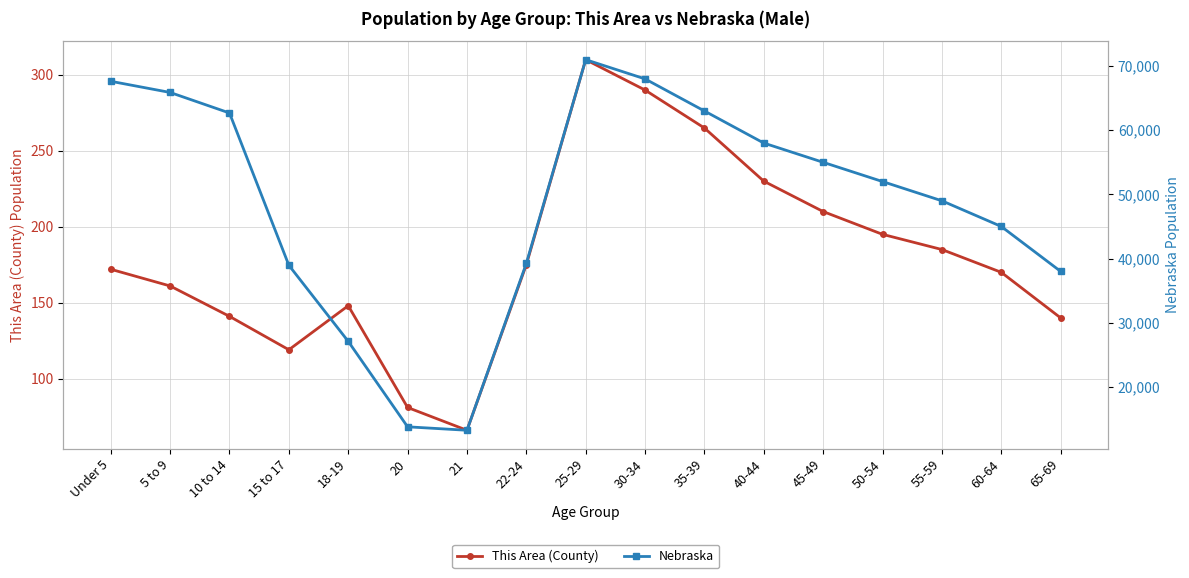

True or false: Nebraska has a value of 63837 at 65-69.

False